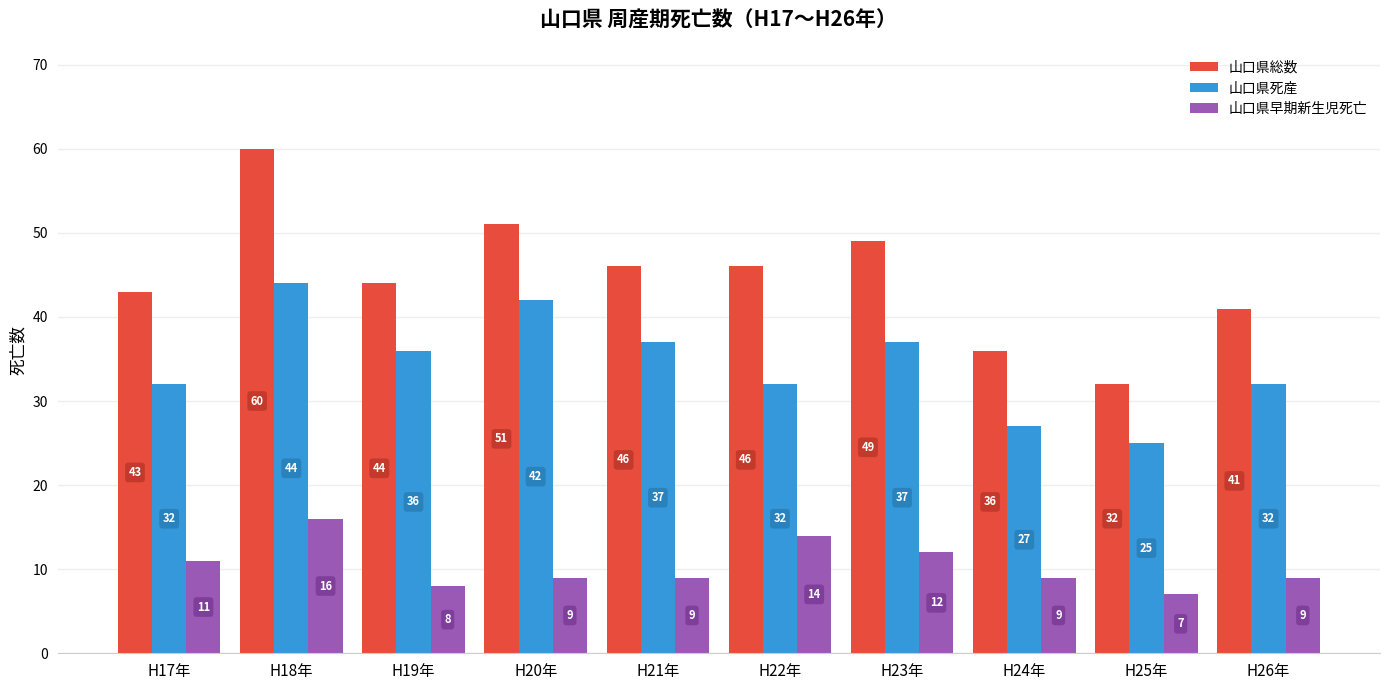

The value of 山口県総数 at H17年 is 66. True or false?

False